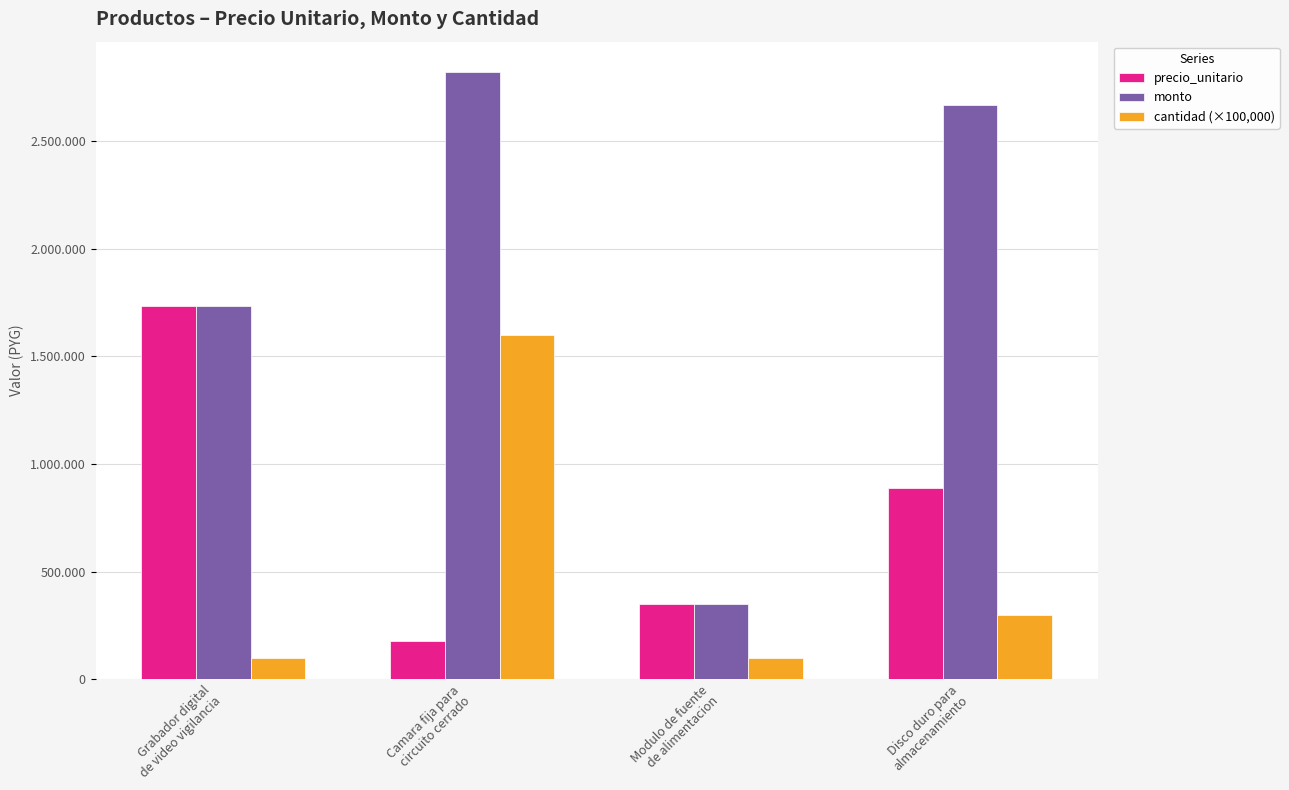

What position from the left is Disco duro para
almacenamiento?

4